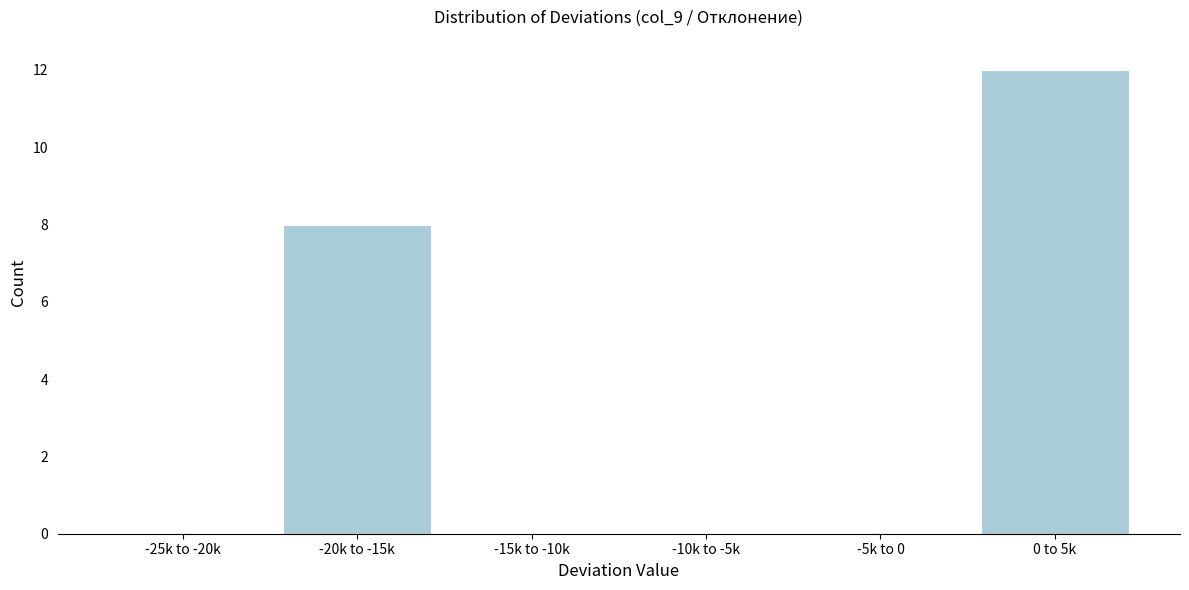

Reading left to right, list all the values displayed in this chart.

-25k to -20k=0	-20k to -15k=8	-15k to -10k=0	-10k to -5k=0	-5k to 0=0	0 to 5k=12